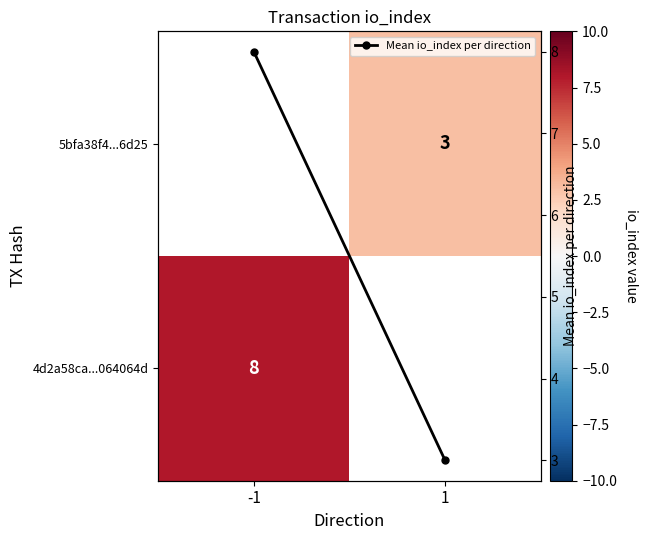

Which category has the lowest value across all series?

1